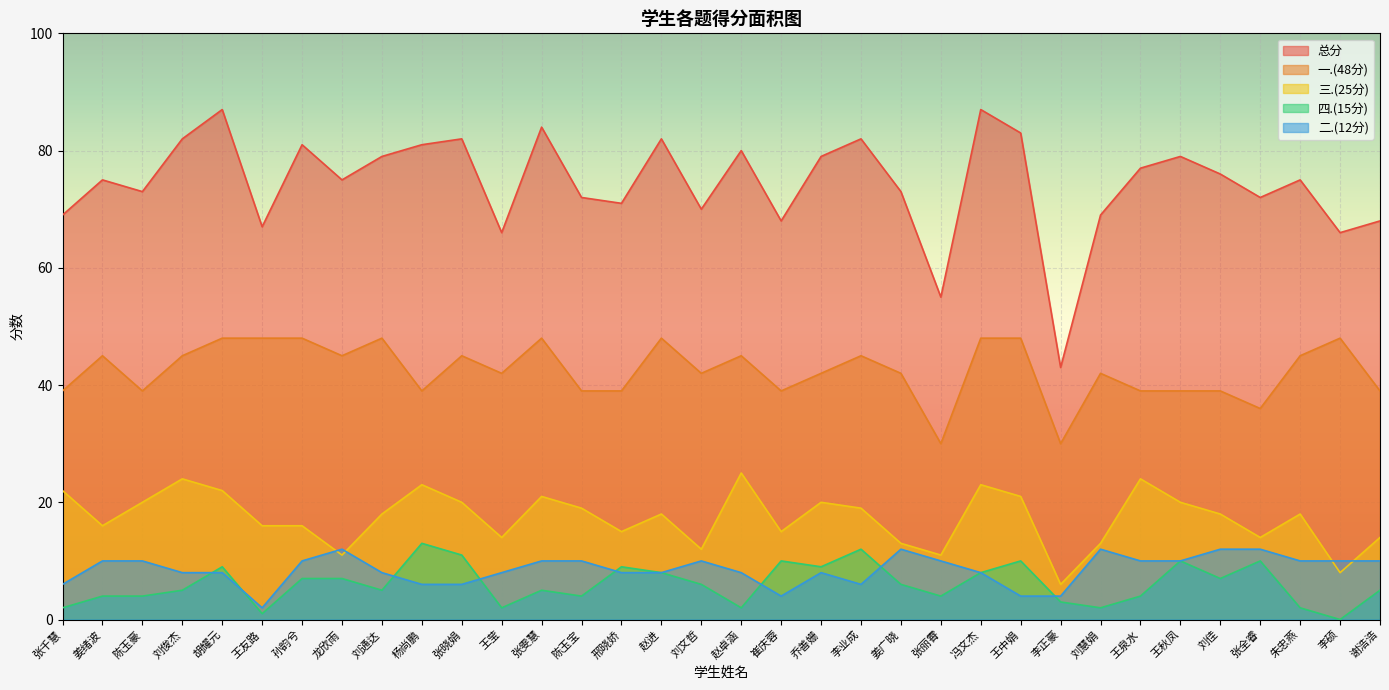

Reading right to left, what are all the values shown in this chart?

总分: 谢浩浩=68	李硕=66	朱忠燕=75	张全睿=72	刘佳=76	王秋凤=79	王泉水=77	刘慧娟=69	李正豪=43	王中娟=83	冯文杰=87	张丽霄=55	姜广晓=73	李业成=82	乔善姗=79	崔庆蓉=68	赵卓涵=80	刘文哲=70	赵进=82	邢晓娇=71	陈玉宝=72	张雯慧=84	王莹=66	张晓娟=82	杨尚鹏=81	刘通达=79	龙欣雨=75	孙韵兮=81	王友路=67	胡耀元=87	刘俊杰=82	陈玉豪=73	姜绪波=75	张千慧=69
一.(48分): 谢浩浩=39	李硕=48	朱忠燕=45	张全睿=36	刘佳=39	王秋凤=39	王泉水=39	刘慧娟=42	李正豪=30	王中娟=48	冯文杰=48	张丽霄=30	姜广晓=42	李业成=45	乔善姗=42	崔庆蓉=39	赵卓涵=45	刘文哲=42	赵进=48	邢晓娇=39	陈玉宝=39	张雯慧=48	王莹=42	张晓娟=45	杨尚鹏=39	刘通达=48	龙欣雨=45	孙韵兮=48	王友路=48	胡耀元=48	刘俊杰=45	陈玉豪=39	姜绪波=45	张千慧=39
二.(12分): 谢浩浩=10	李硕=10	朱忠燕=10	张全睿=12	刘佳=12	王秋凤=10	王泉水=10	刘慧娟=12	李正豪=4	王中娟=4	冯文杰=8	张丽霄=10	姜广晓=12	李业成=6	乔善姗=8	崔庆蓉=4	赵卓涵=8	刘文哲=10	赵进=8	邢晓娇=8	陈玉宝=10	张雯慧=10	王莹=8	张晓娟=6	杨尚鹏=6	刘通达=8	龙欣雨=12	孙韵兮=10	王友路=2	胡耀元=8	刘俊杰=8	陈玉豪=10	姜绪波=10	张千慧=6
三.(25分): 谢浩浩=14	李硕=8	朱忠燕=18	张全睿=14	刘佳=18	王秋凤=20	王泉水=24	刘慧娟=13	李正豪=6	王中娟=21	冯文杰=23	张丽霄=11	姜广晓=13	李业成=19	乔善姗=20	崔庆蓉=15	赵卓涵=25	刘文哲=12	赵进=18	邢晓娇=15	陈玉宝=19	张雯慧=21	王莹=14	张晓娟=20	杨尚鹏=23	刘通达=18	龙欣雨=11	孙韵兮=16	王友路=16	胡耀元=22	刘俊杰=24	陈玉豪=20	姜绪波=16	张千慧=22
四.(15分): 谢浩浩=5	李硕=0	朱忠燕=2	张全睿=10	刘佳=7	王秋凤=10	王泉水=4	刘慧娟=2	李正豪=3	王中娟=10	冯文杰=8	张丽霄=4	姜广晓=6	李业成=12	乔善姗=9	崔庆蓉=10	赵卓涵=2	刘文哲=6	赵进=8	邢晓娇=9	陈玉宝=4	张雯慧=5	王莹=2	张晓娟=11	杨尚鹏=13	刘通达=5	龙欣雨=7	孙韵兮=7	王友路=1	胡耀元=9	刘俊杰=5	陈玉豪=4	姜绪波=4	张千慧=2